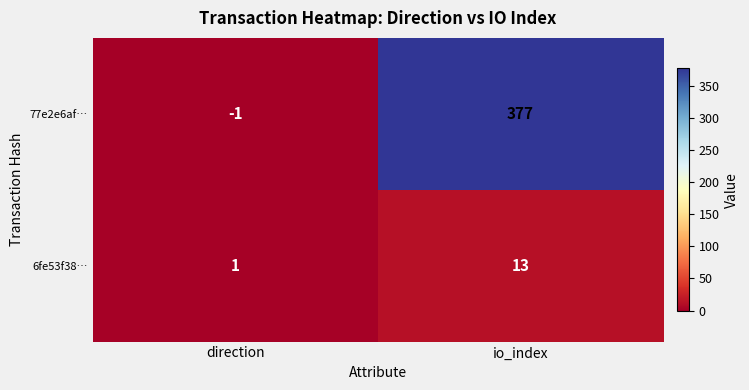

At io_index, list the series in order from smallest to largest.

6fe53f38…, 77e2e6af…